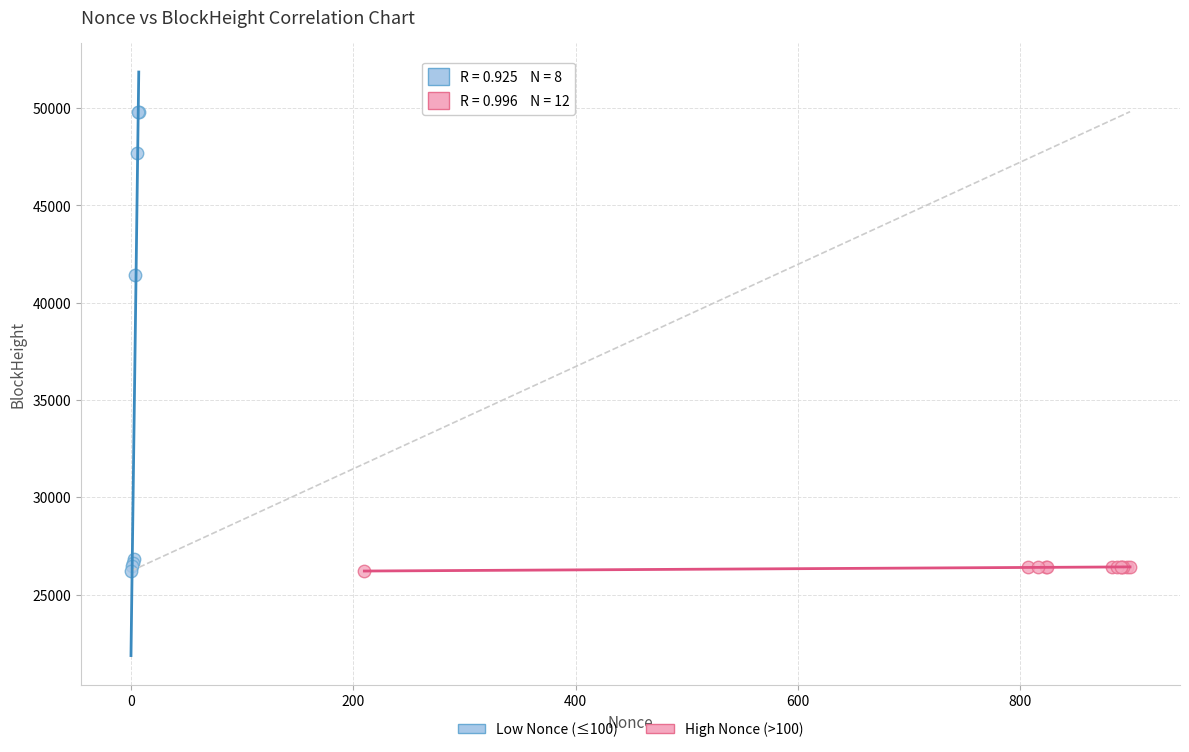

Which series contains the highest Y value?

Low Nonce (≤100)